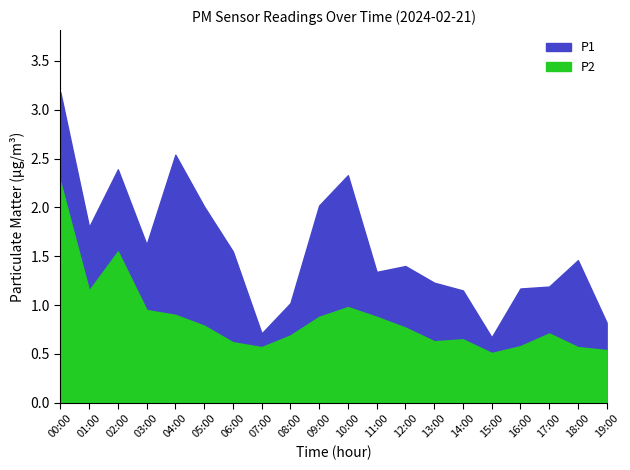

True or false: P1 and P2 intersect in this chart.

False